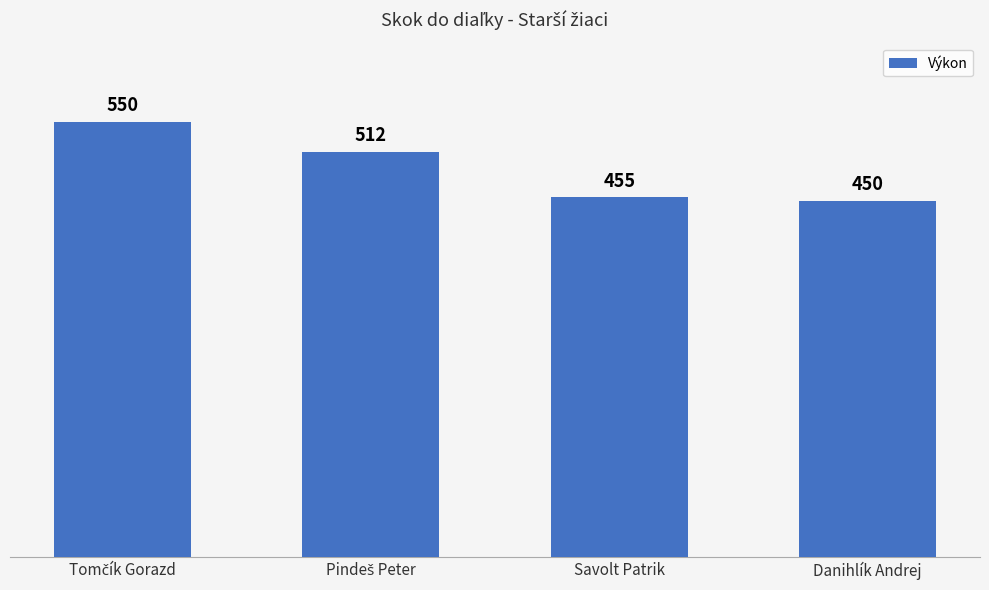

What value does the data have at Savolt Patrik, to the nearest 10?

460